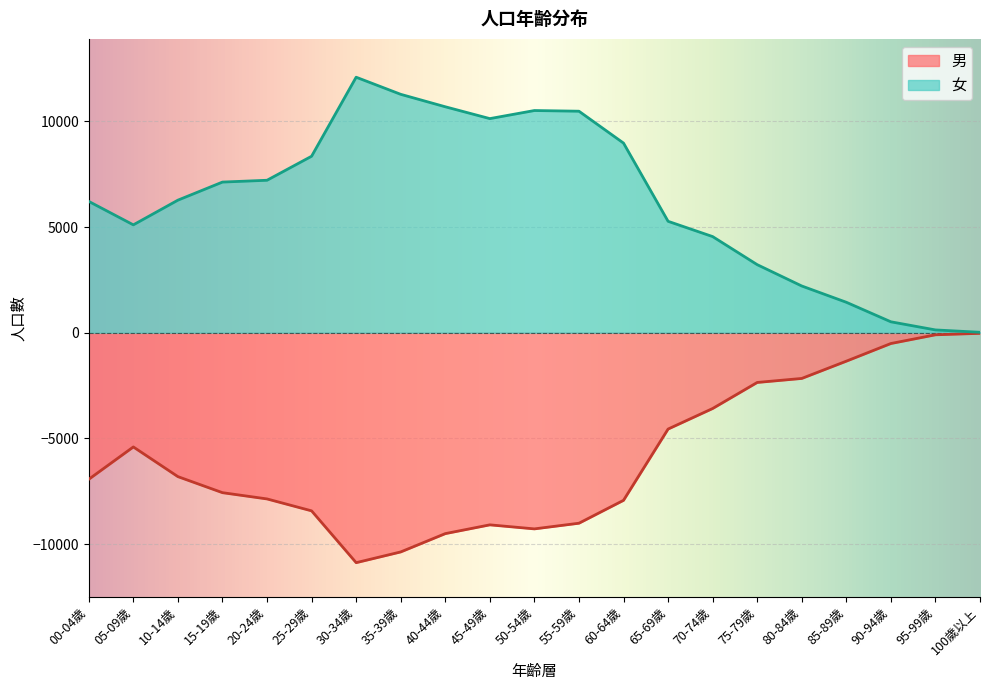

At which category does the chart reach its peak across all series?

30-34歲